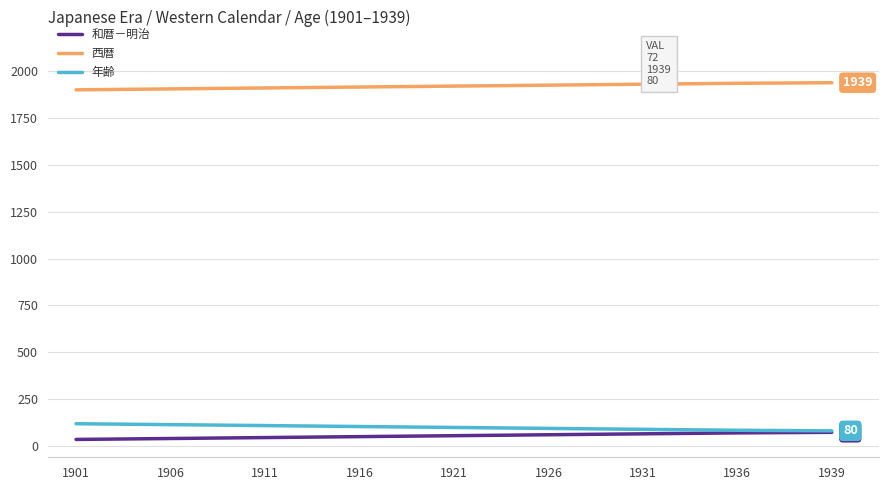

What is the maximum value for 和暦－明治?

72